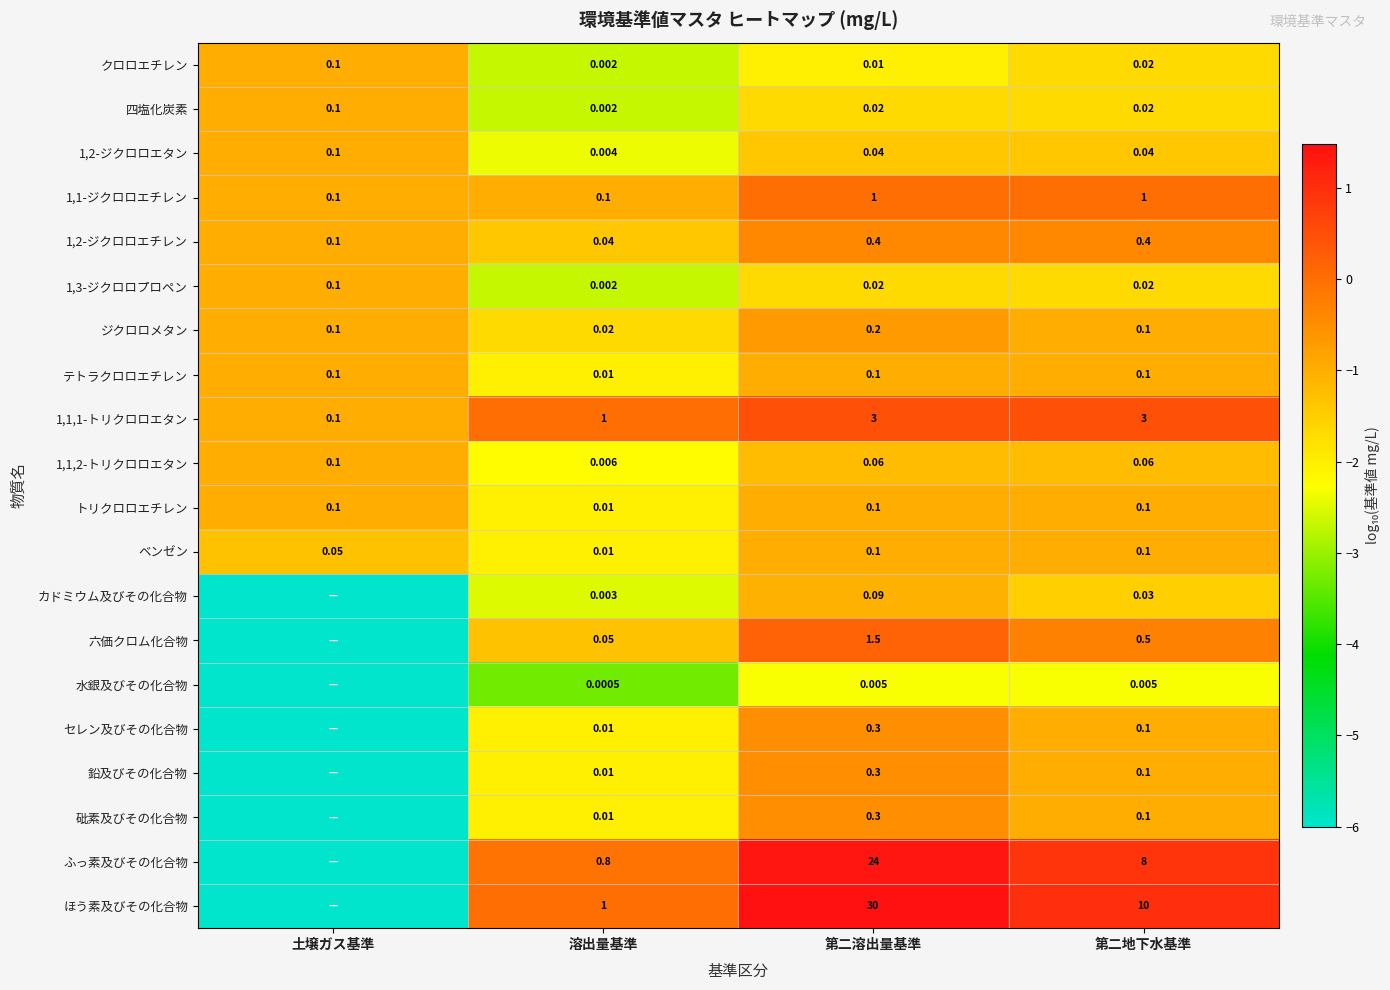

At which label is ジクロロメタン closest to 0?

溶出量基準